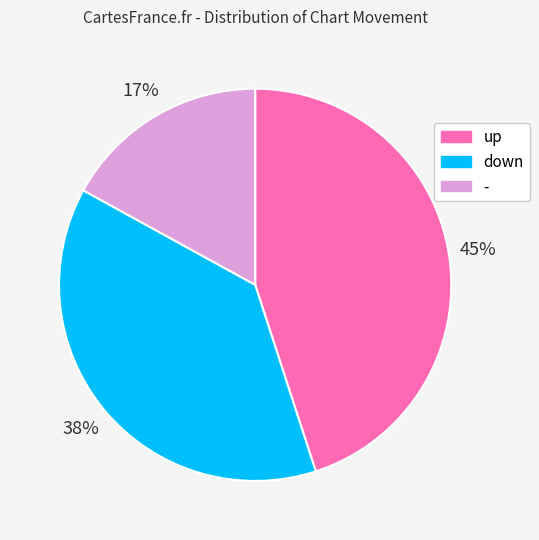

To the nearest percent, what is the difference between the largest and smallest slice percentages?

28%